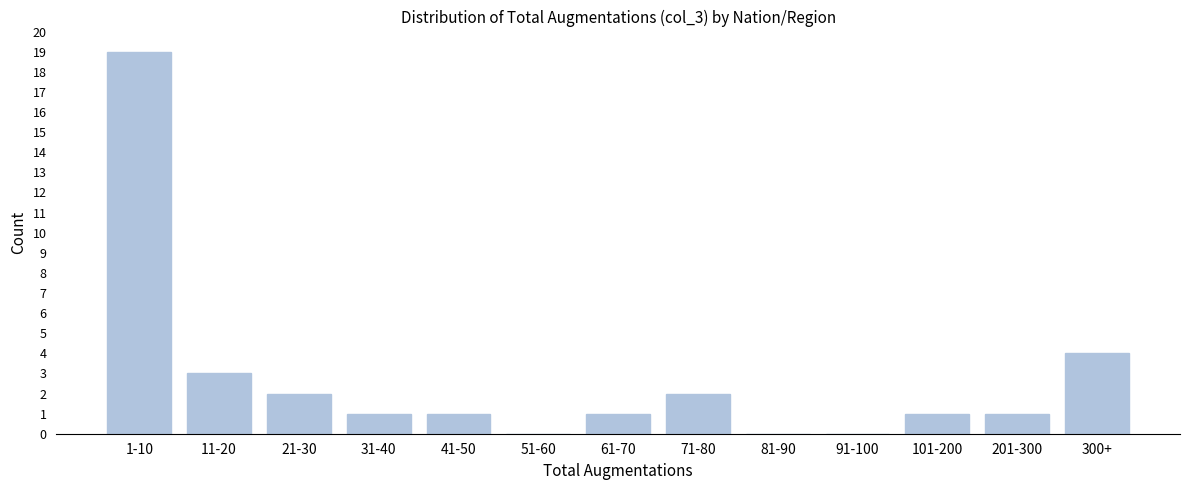

Reading left to right, transcribe all the data shown in this chart.

1-10=19	11-20=3	21-30=2	31-40=1	41-50=1	51-60=0	61-70=1	71-80=2	81-90=0	91-100=0	101-200=1	201-300=1	300+=4